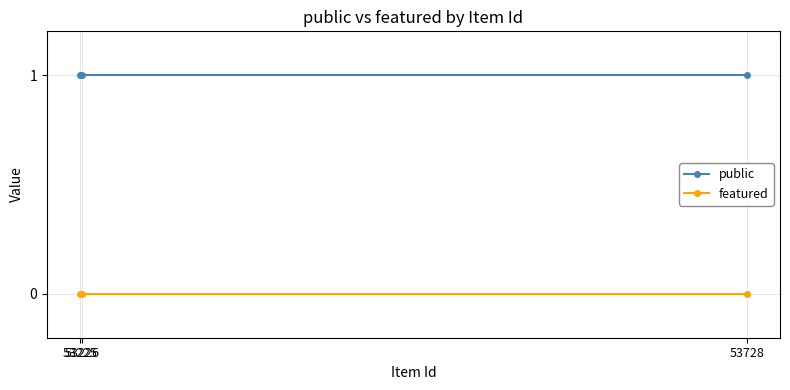

What is the lowest value of the public series?

1